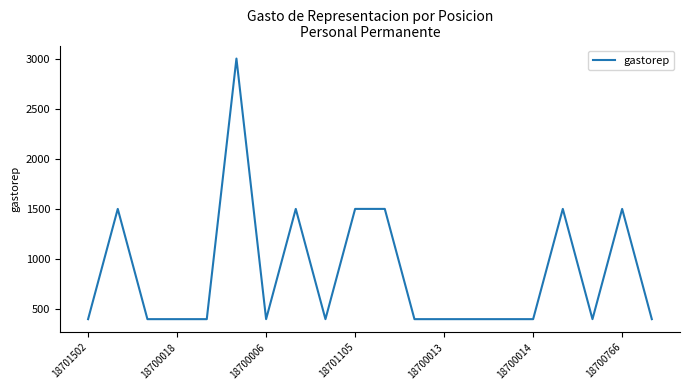

What is the minimum value shown in the chart?

400